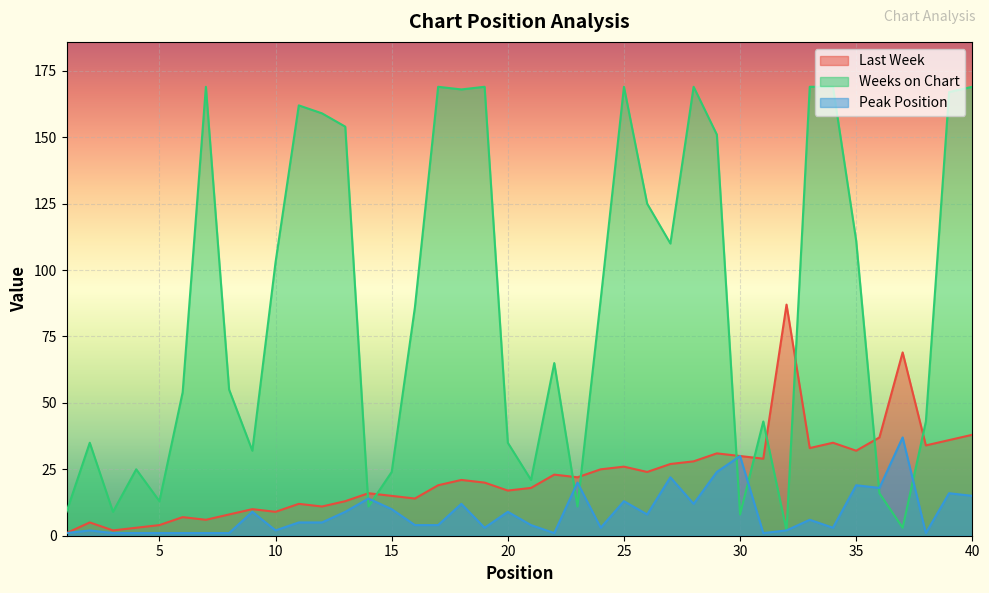

What are all the series names shown in the legend?

Last Week, Weeks on Chart, Peak Position